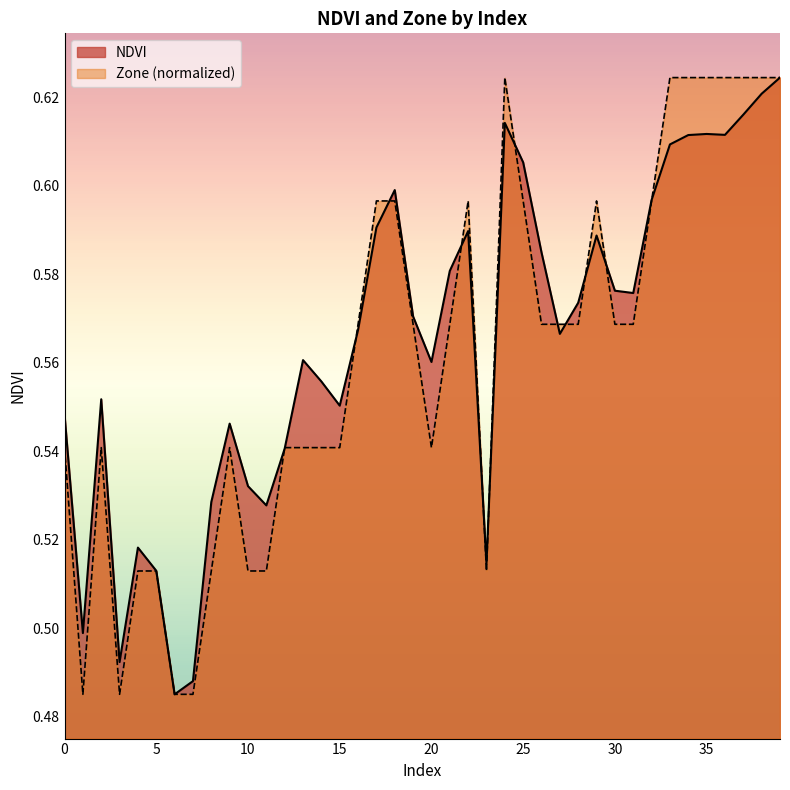

At which label is Zone closest to 0?

1